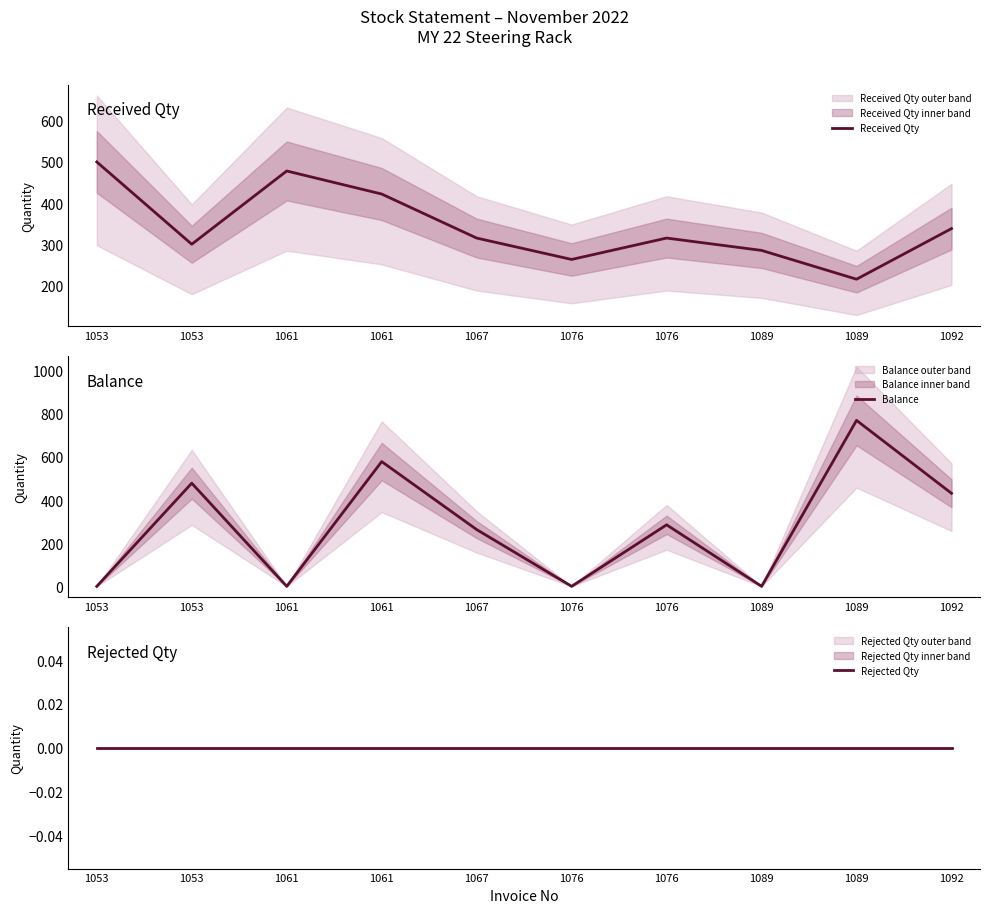

At which label does Rejected Qty reach its peak?

1053